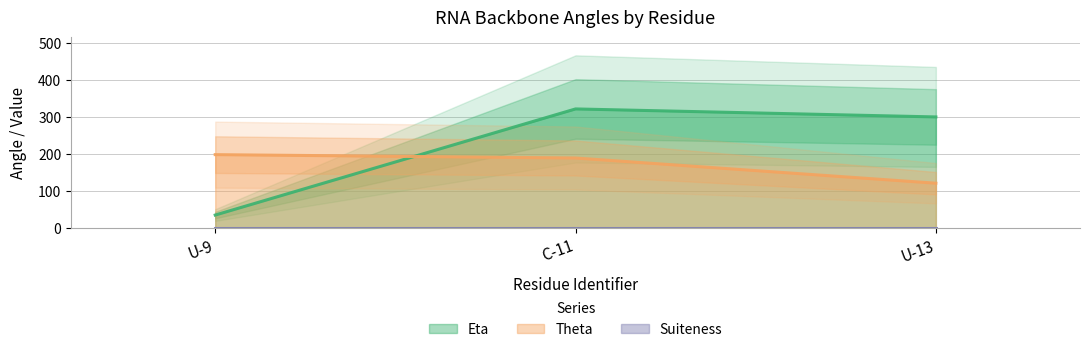

Which series changed the most between U-9 and C-11?

Eta